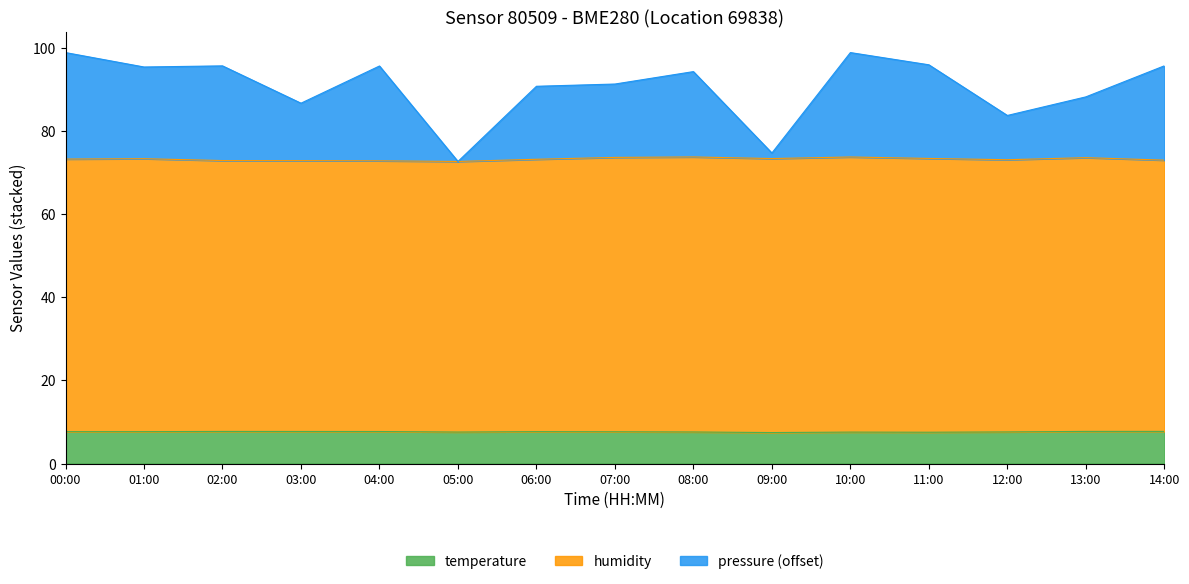

Is it true that temperature equals 7.5 at 11:00?

True